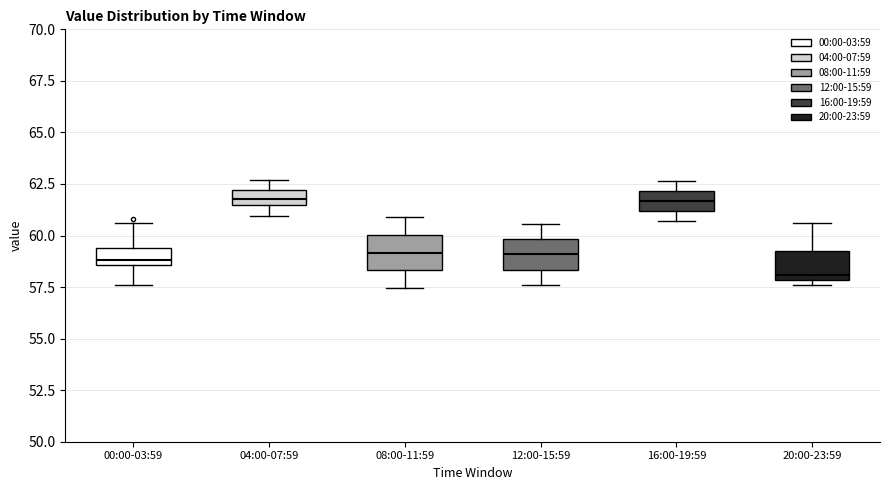

Reading left to right, read every box against the y-axis: the position of its median line, the range the box covers, and the ends of its whiskers. The values are not printed on the chart, so give them approximately, as read against the axis.

00:00-03:59: median 59.0, box 58.5 to 59.5, whiskers 57.5 to 60.5
04:00-07:59: median 62.0 (inside the box), box 61.5 to 62.0, whiskers 61.0 to 62.5
08:00-11:59: median 59.0, box 58.5 to 60.0, whiskers 57.5 to 61.0
12:00-15:59: median 59.0, box 58.5 to 60.0, whiskers 57.5 to 60.5
16:00-19:59: median 61.5, box 61.0 to 62.0, whiskers 60.5 to 62.5
20:00-23:59: median 58.0 (just above the box's lower edge), box 58.0 to 59.5, whiskers 57.5 to 60.5